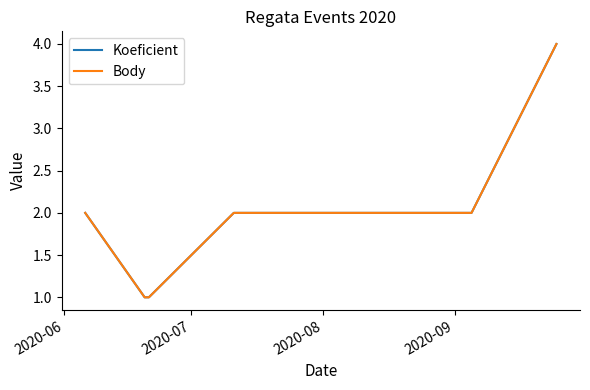

Does the chart display data point markers on the line(s)?

No